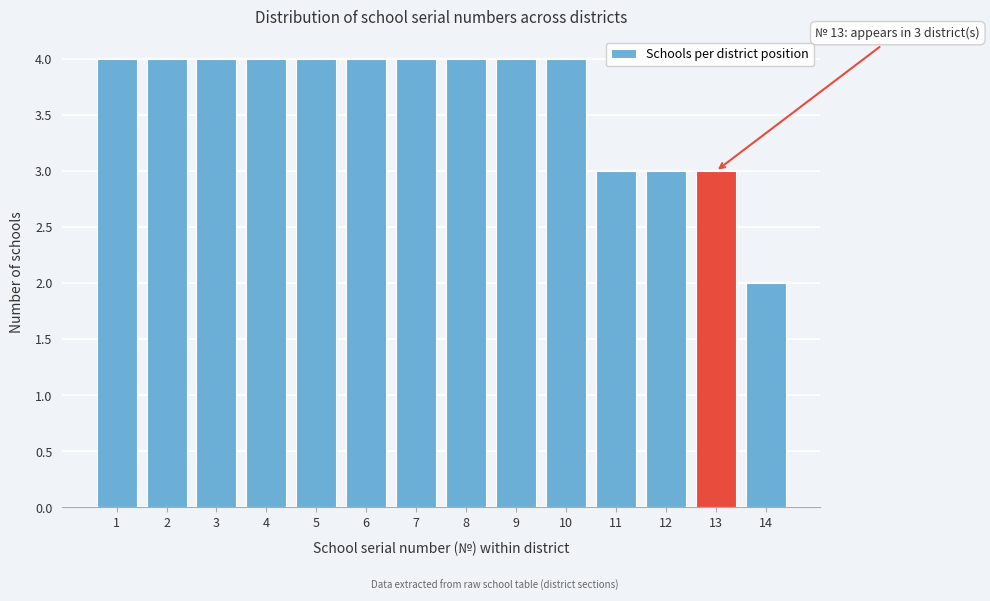

Reading left to right, list all the values displayed in this chart.

4	4	4	4	4	4	4	4	4	4	3	3	3	2